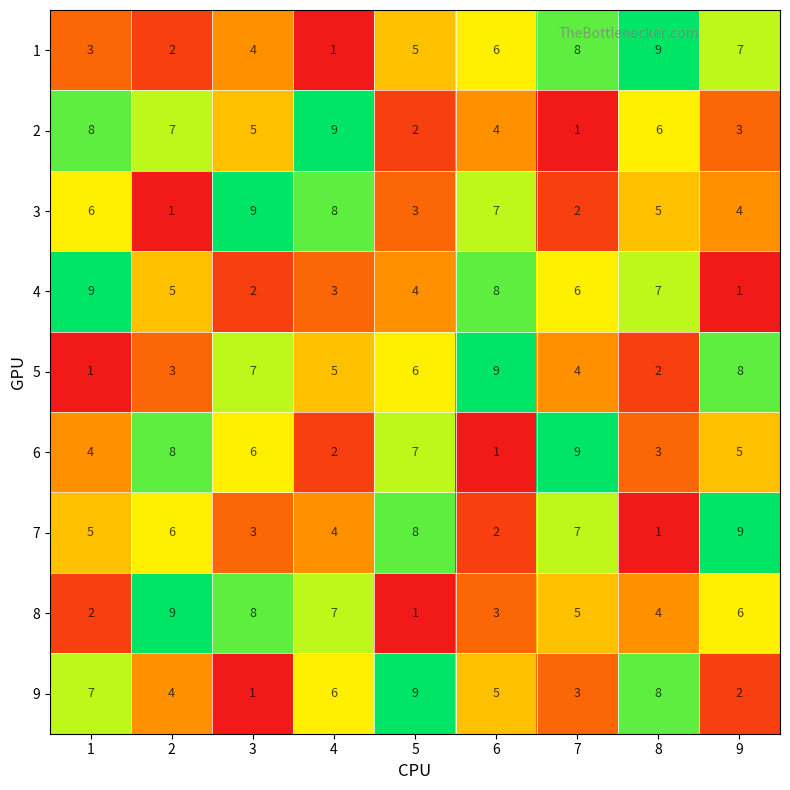

What is the total value across all series at 7?

45